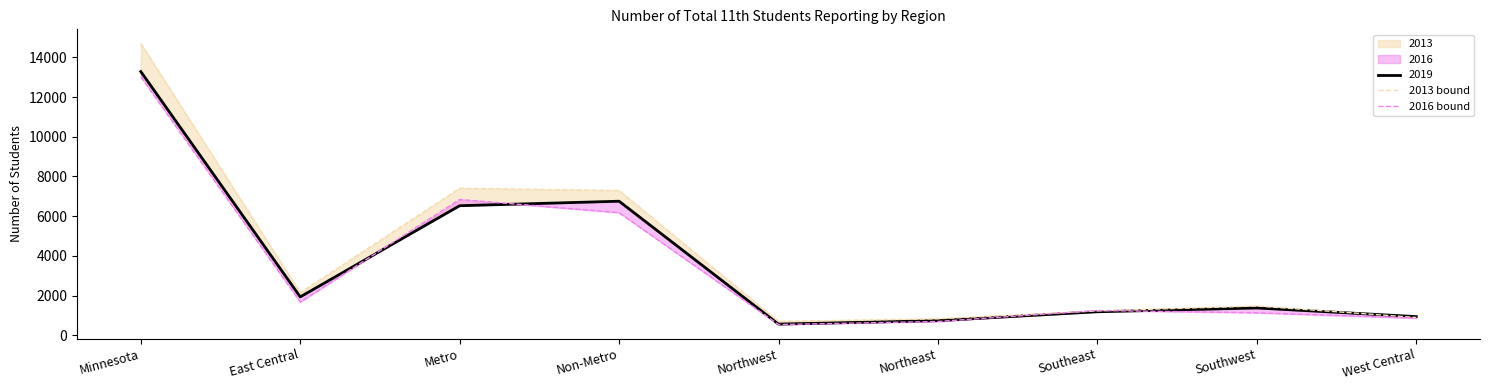

What is the difference between the maximum and minimum values in the 2016 bound series?

12477